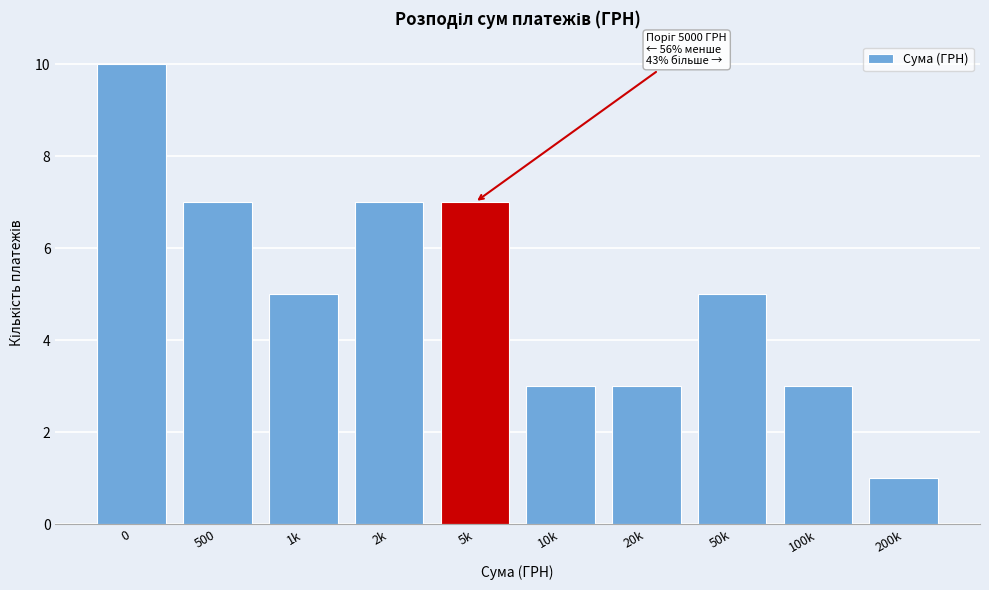

Reading left to right, transcribe all the data shown in this chart.

10	7	5	7	7	3	3	5	3	1